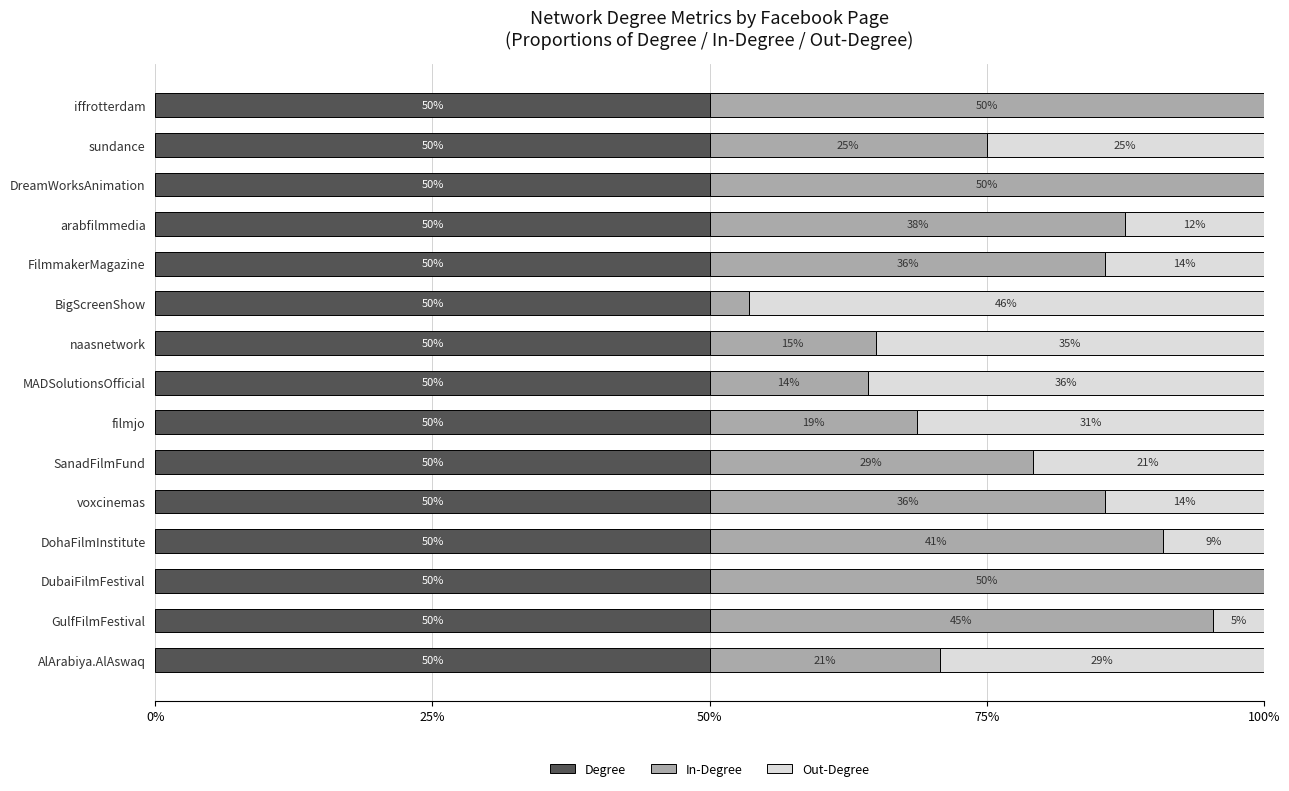

What are all the series names shown in the legend?

Degree, In-Degree, Out-Degree